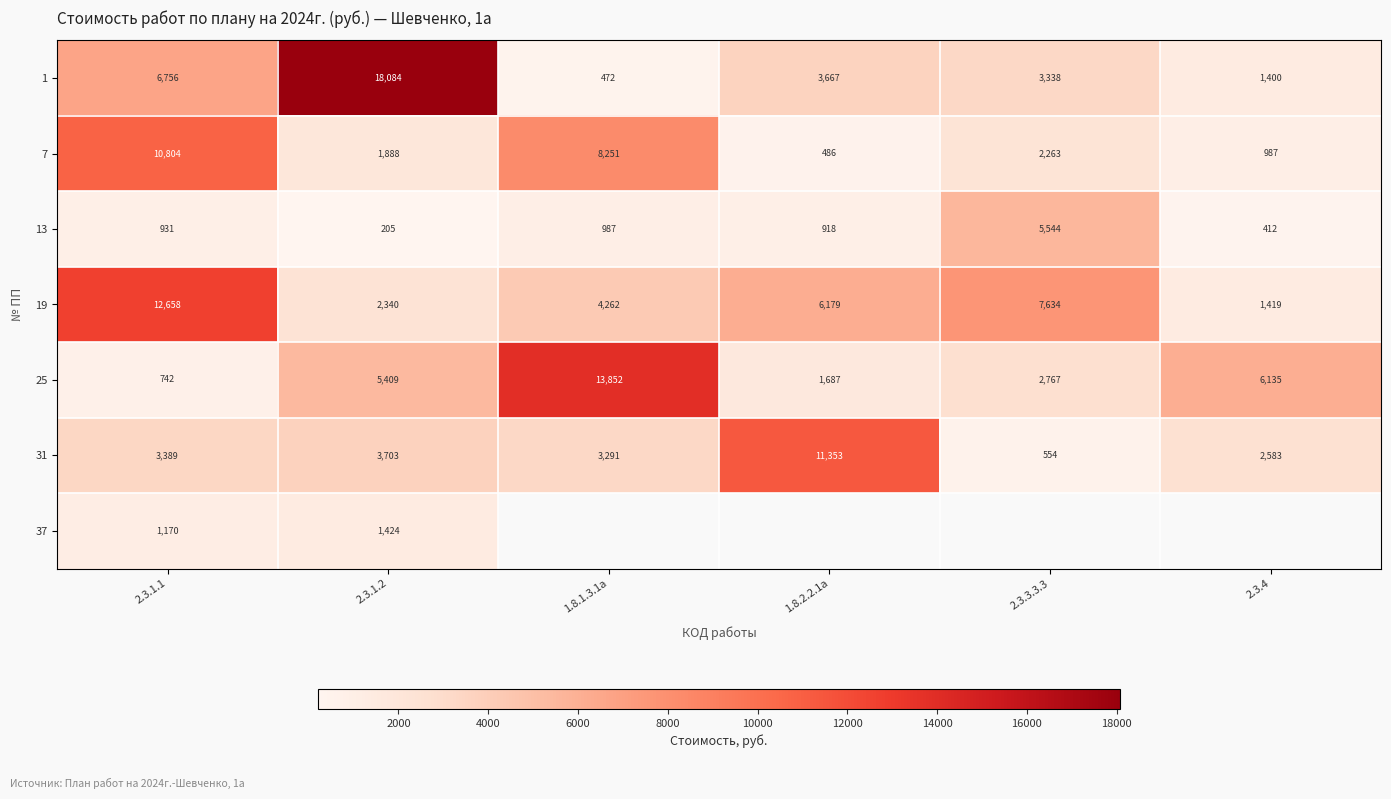

Which category has the lowest value across all series?

2.3.1.2